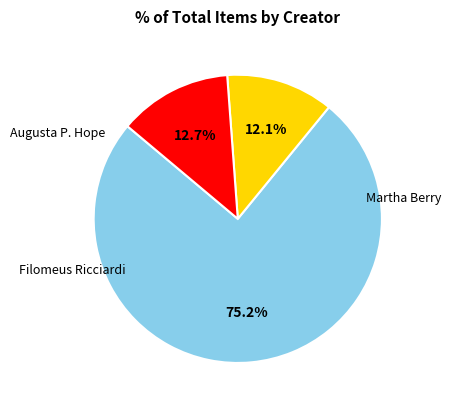

Does any single category account for the majority?

Yes